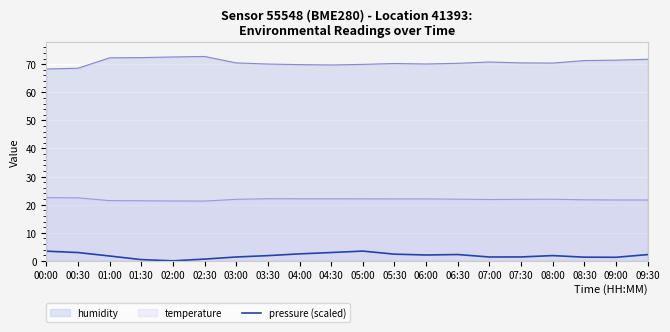

What is the label of the 12th point from the right?

04:00